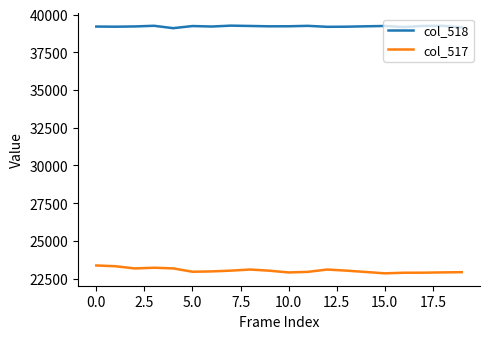

Rank the series by their maximum value, from highest to lowest.

col_518, col_517